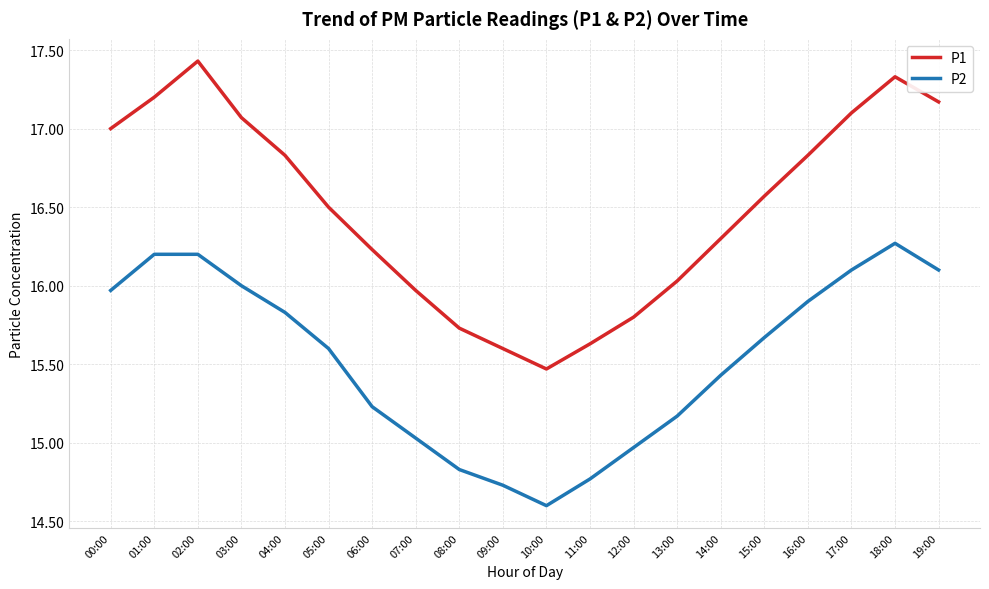

Reading left to right, list all the values displayed in this chart.

P1: 00:00=17.0	01:00=17.2	02:00=17.4	03:00=17.1	04:00=16.8	05:00=16.5	06:00=16.2	07:00=16.0	08:00=15.7	09:00=15.6	10:00=15.5	11:00=15.6	12:00=15.8	13:00=16.0	14:00=16.3	15:00=16.6	16:00=16.8	17:00=17.1	18:00=17.3	19:00=17.2
P2: 00:00=16.0	01:00=16.2	02:00=16.2	03:00=16.0	04:00=15.8	05:00=15.6	06:00=15.2	07:00=15.0	08:00=14.8	09:00=14.7	10:00=14.6	11:00=14.8	12:00=15.0	13:00=15.2	14:00=15.4	15:00=15.7	16:00=15.9	17:00=16.1	18:00=16.3	19:00=16.1